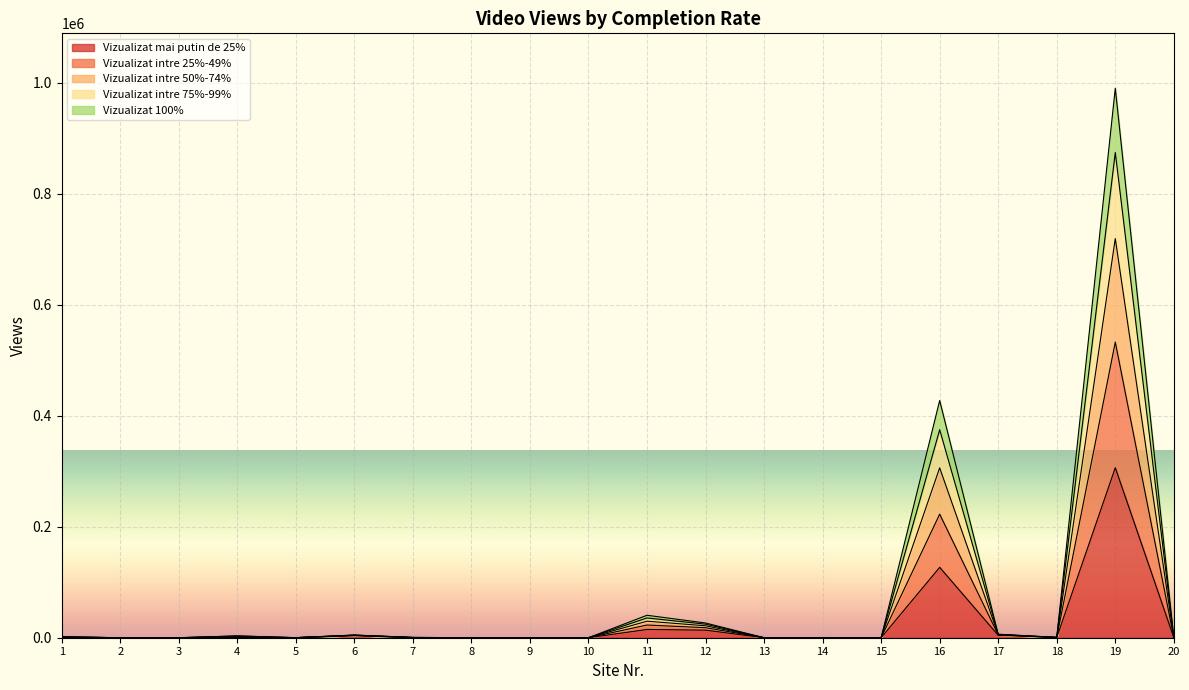

What is the sum of all Vizualizat mai putin de 25% values?

472145